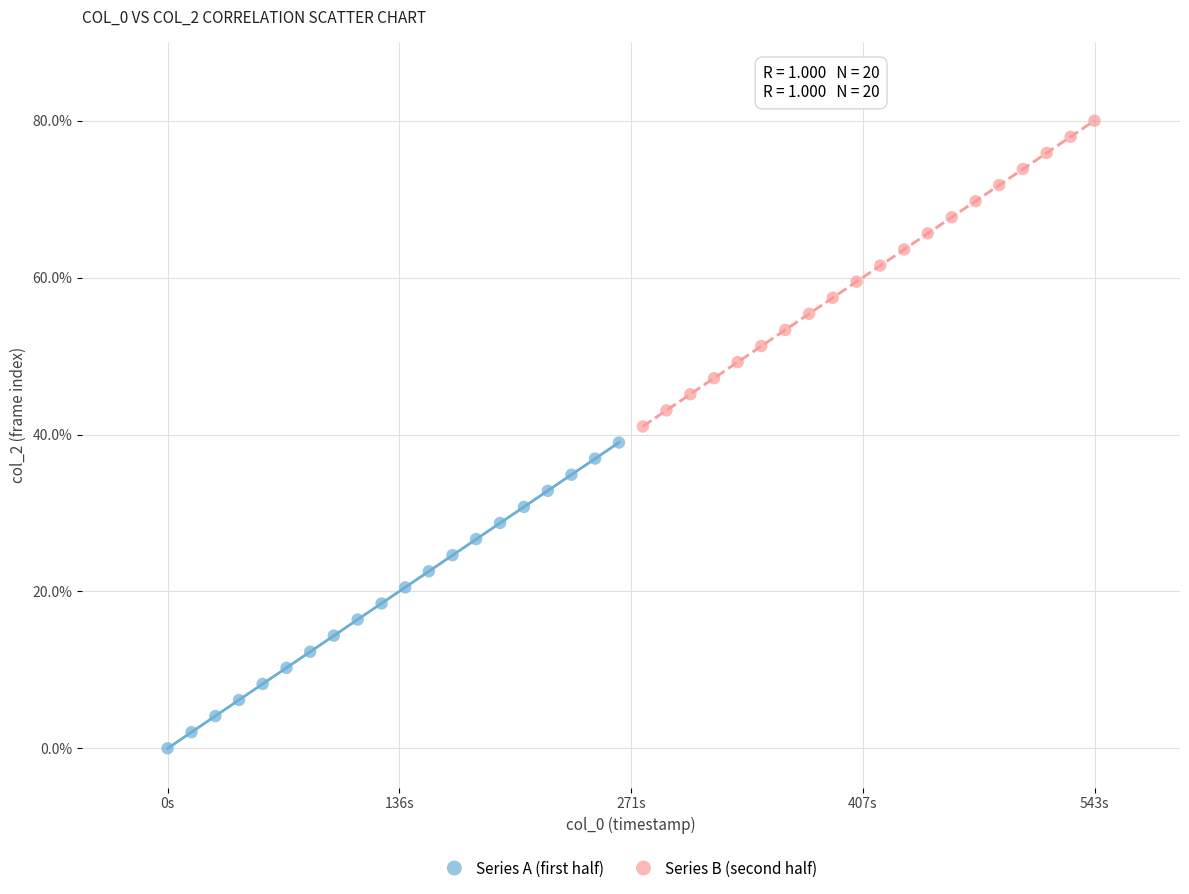

Which series contains the lowest Y value?

Series A (first half)